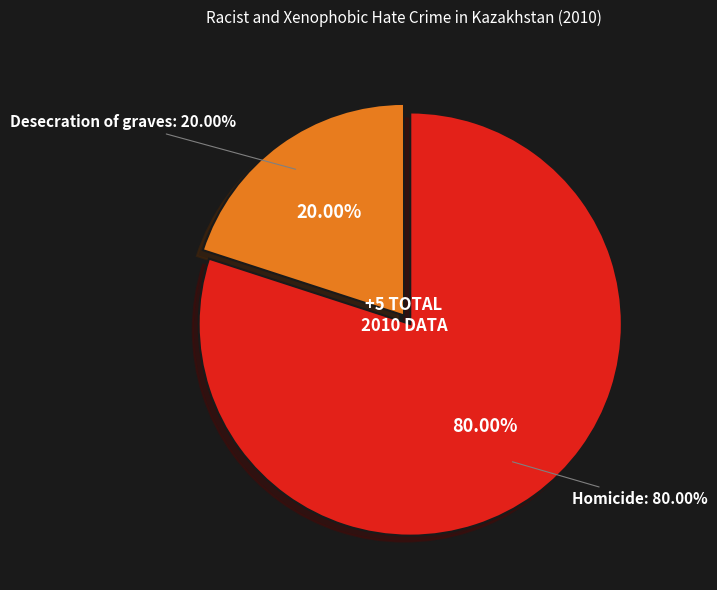

To the nearest percent, what is the difference between the Desecration of graves and Homicide slice percentages?

60%